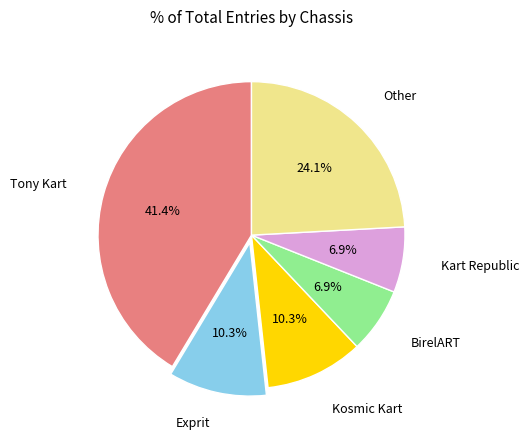

Does any single category account for the majority?

No